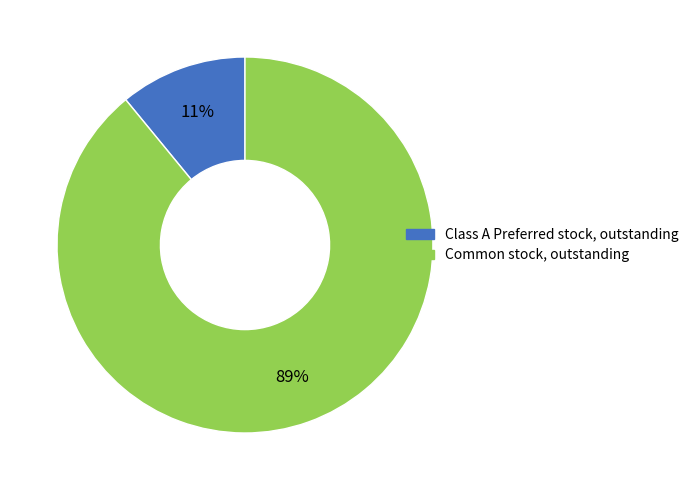

Which slice is the largest?

Common stock, outstanding